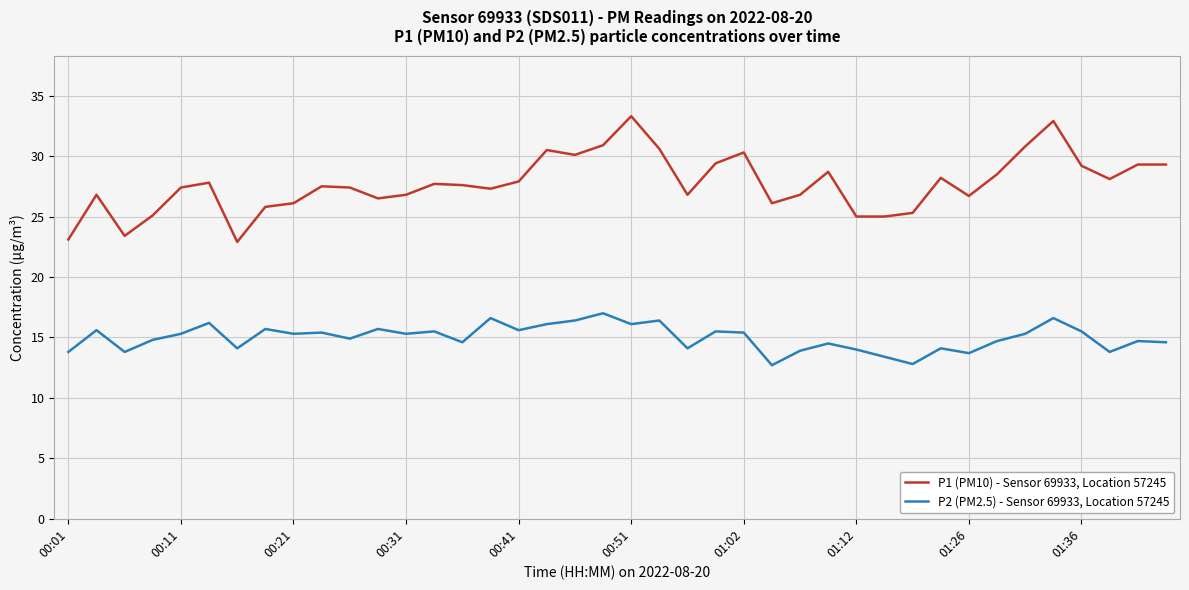

Rank the series by their average value, from lowest to highest.

P2 (PM2.5) - Sensor 69933, Location 57245, P1 (PM10) - Sensor 69933, Location 57245